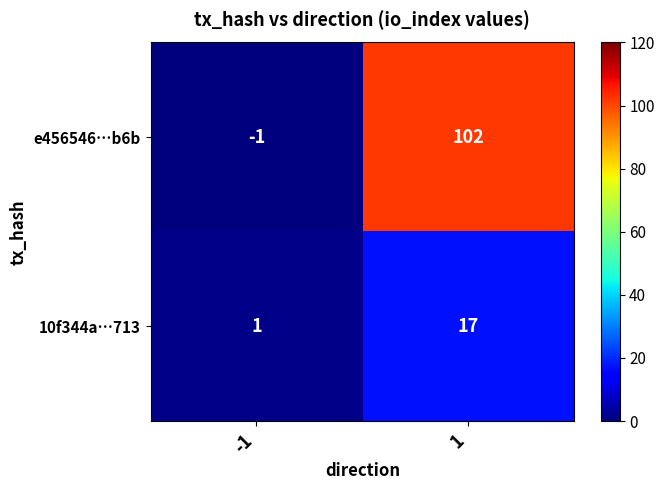

What is the difference between the 10f344a…713 values at -1 and 1?

16